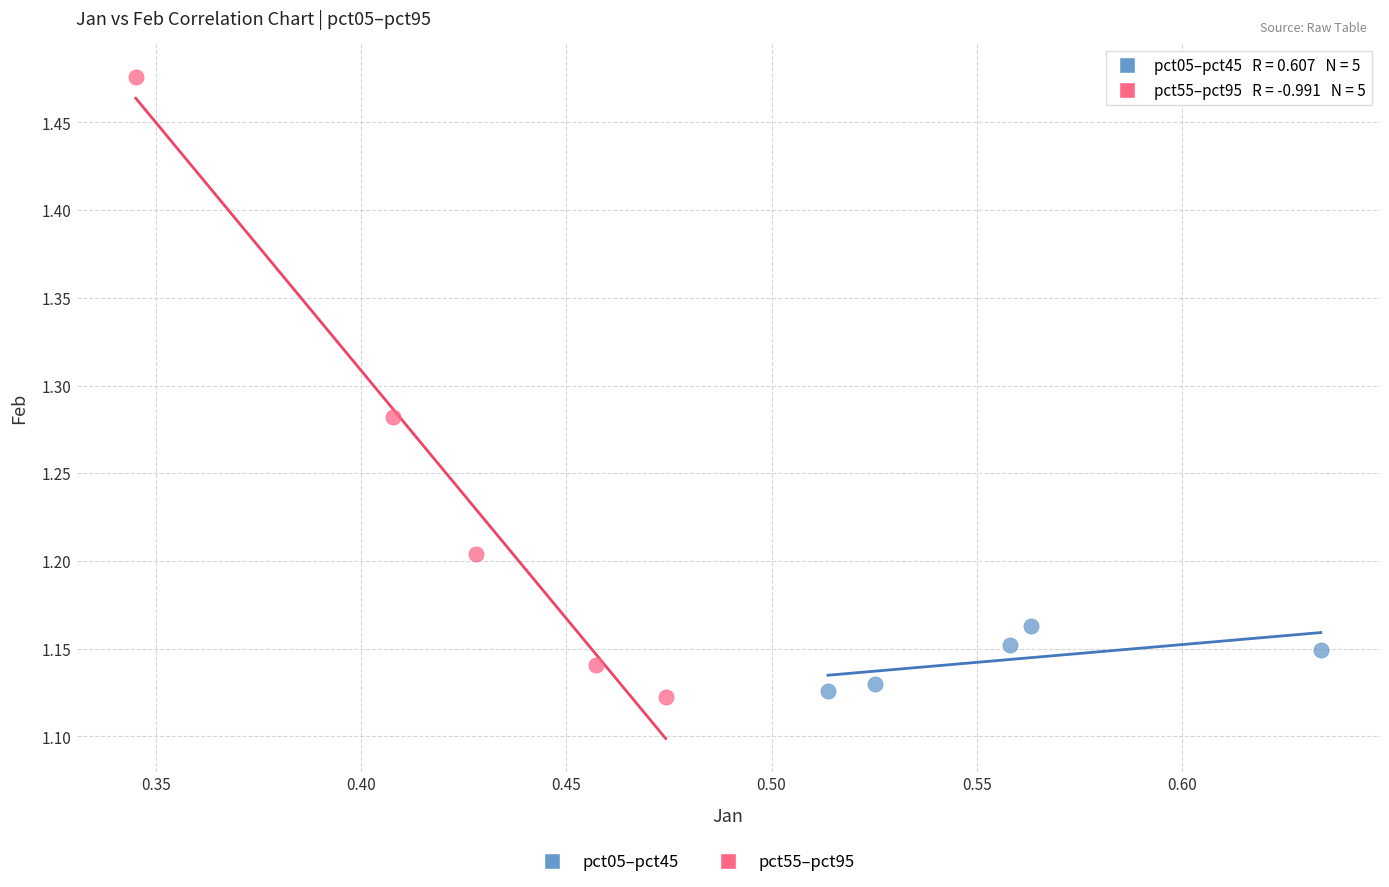

Which series contains the highest Y value?

pct55–pct95